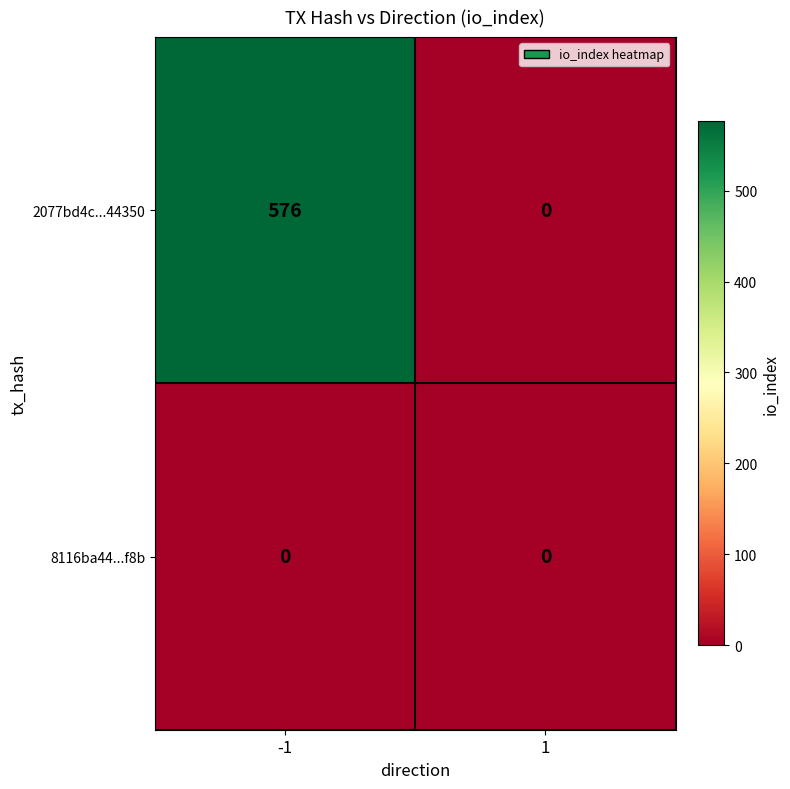

What is the greatest value displayed?

576